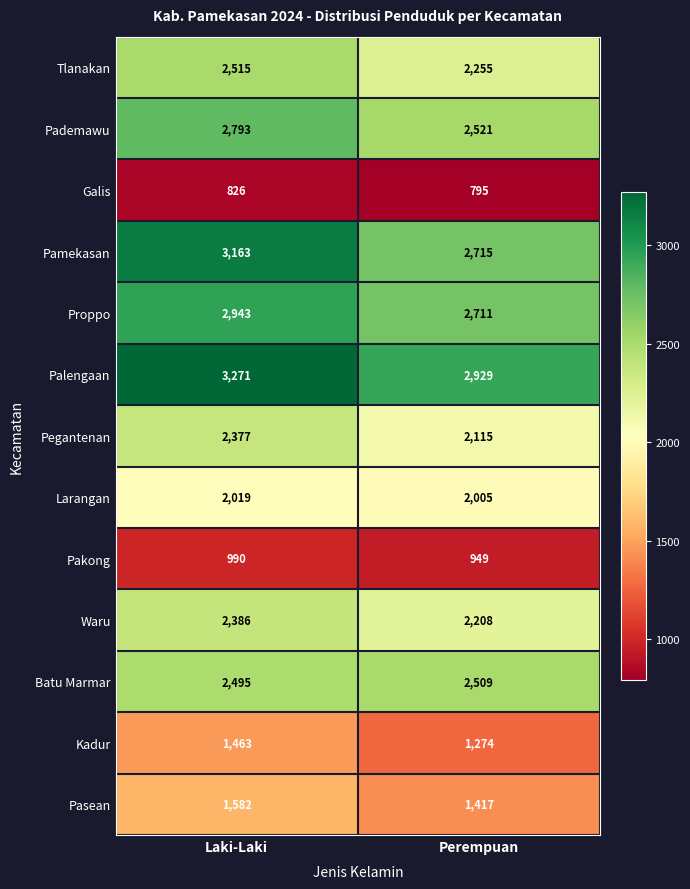

What is the minimum value shown in the chart?

795